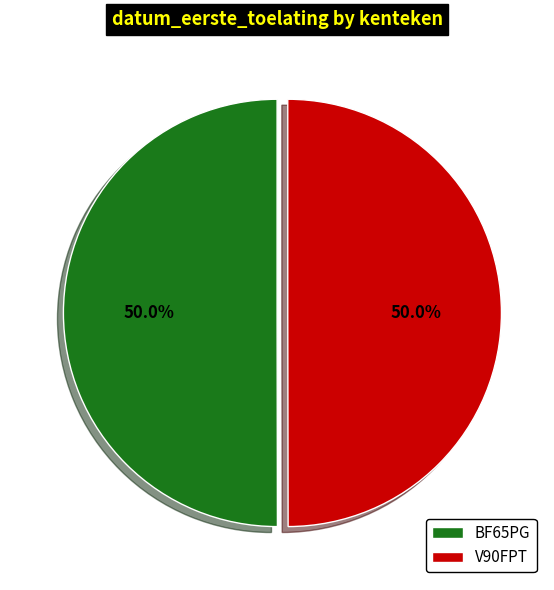

Count the number of slices in the pie.

2